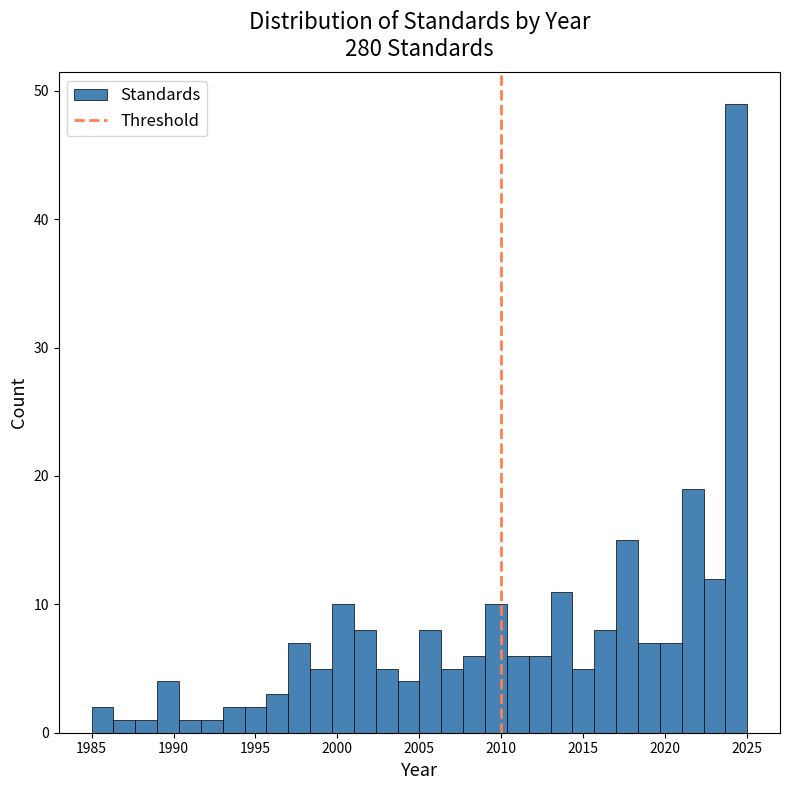

Around what value on the x-axis is the tallest bar? Give the approximate position of its centre, as read against the axis.

2024.5